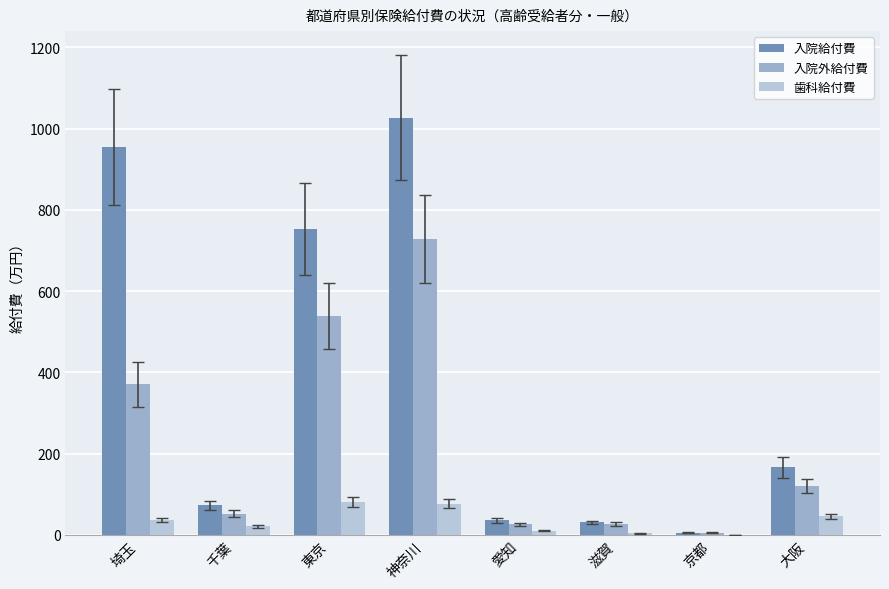

The value of 歯科給付費 at 埼玉 is 36.4. True or false?

True